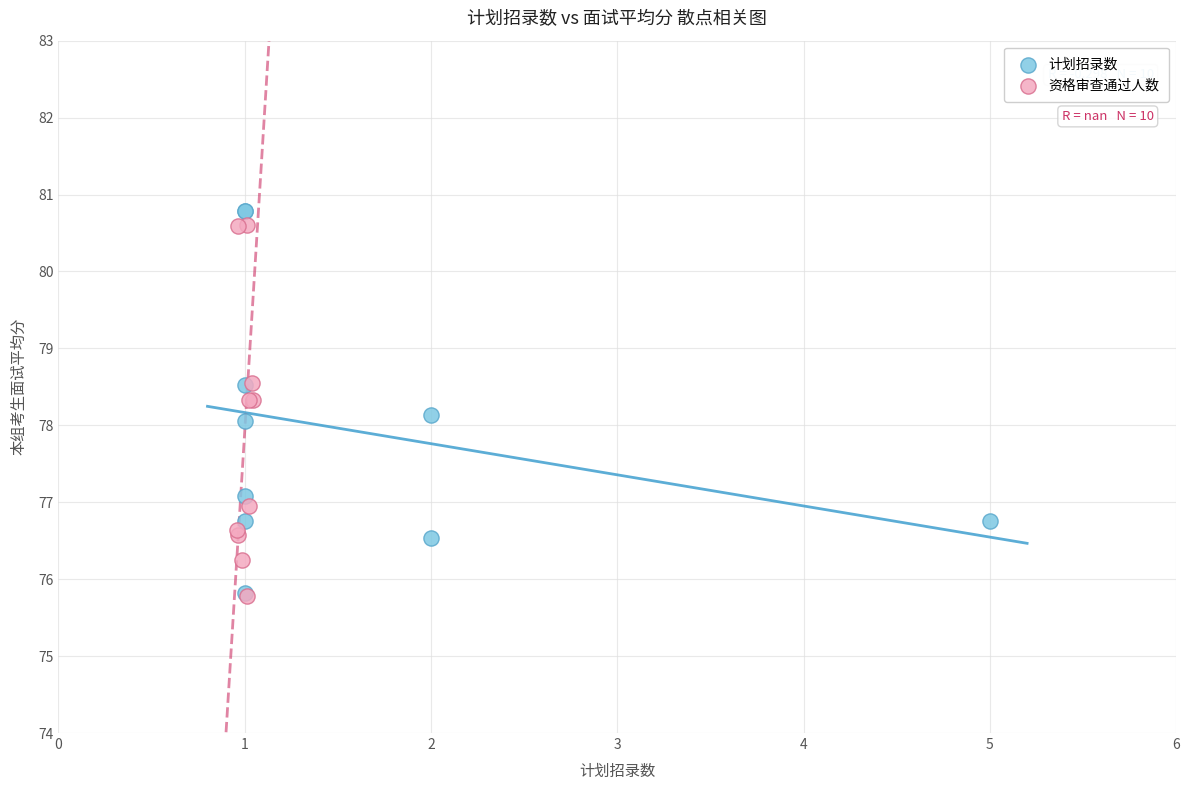

What are all the series names shown in the legend?

计划招录数, 资格审查通过人数